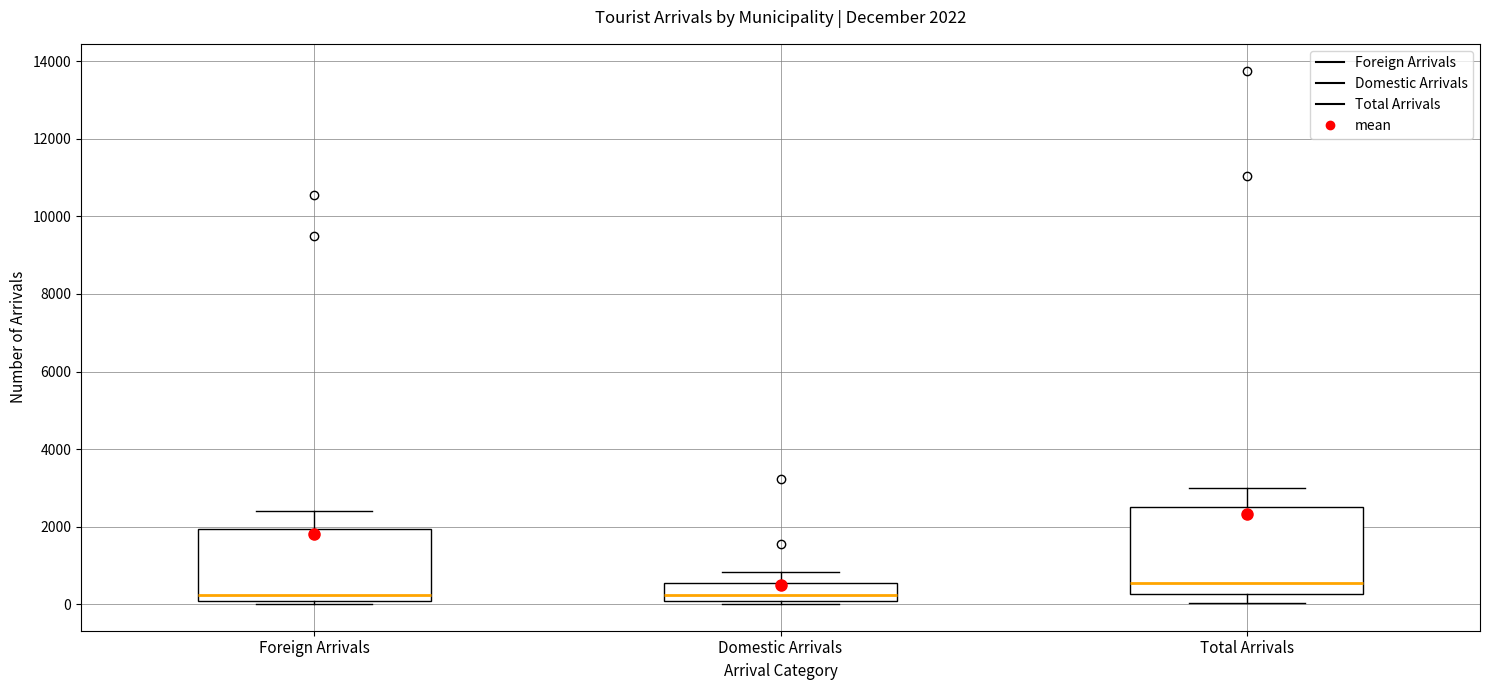

Which box is the tallest, from its lower edge to its upper edge?

Total Arrivals